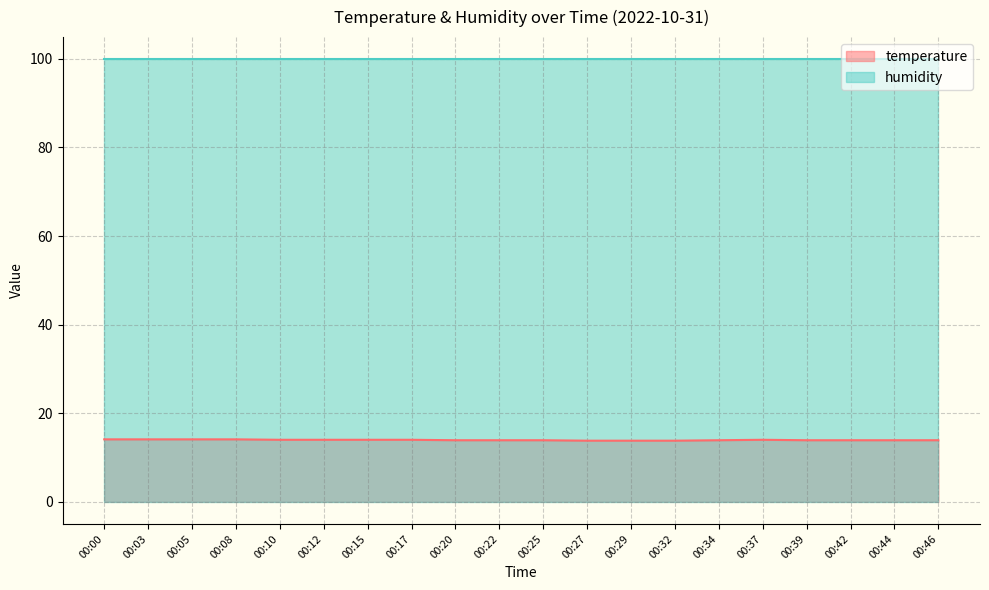

How many values are between 13 and 14?

16